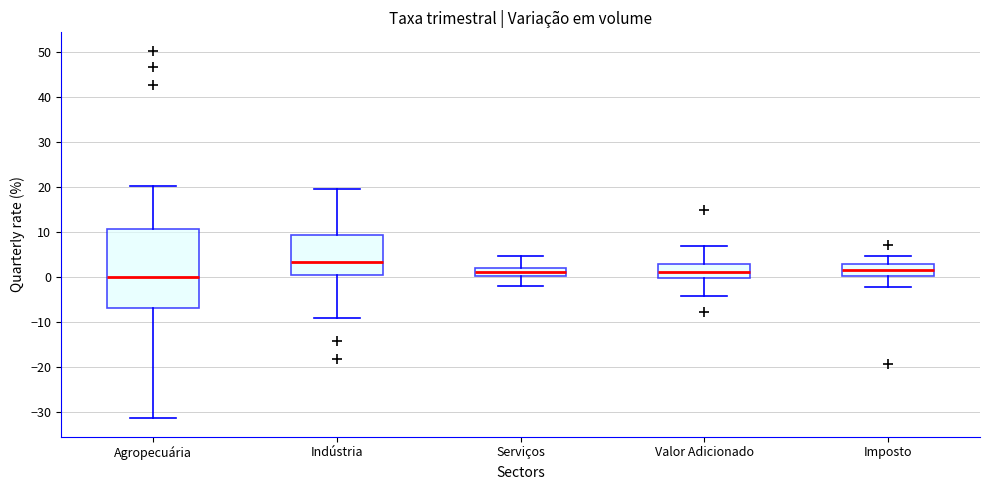

Which box's median line is the lowest?

Agropecuária